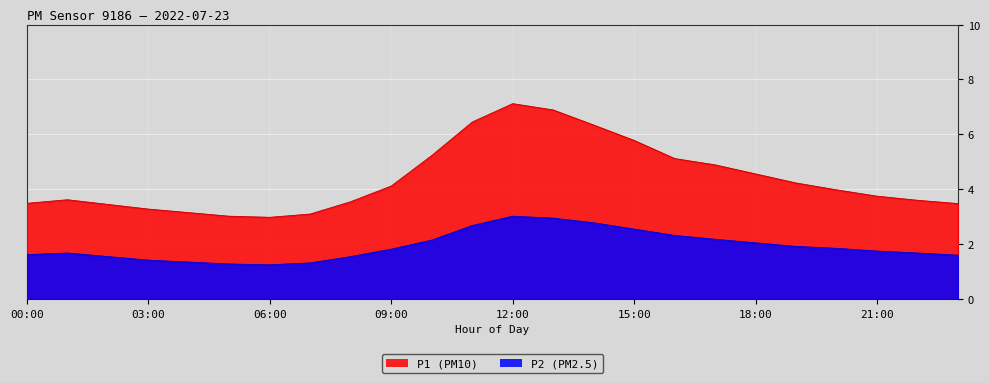

What is the difference between the maximum and minimum values in the P1 series?

4.1